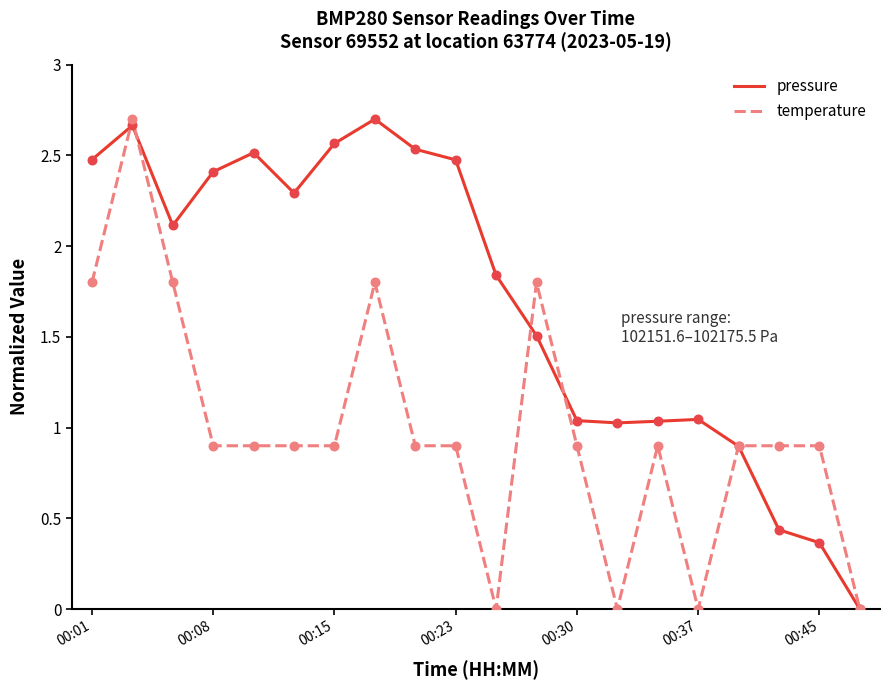

Which series has the largest total across all categories?

pressure